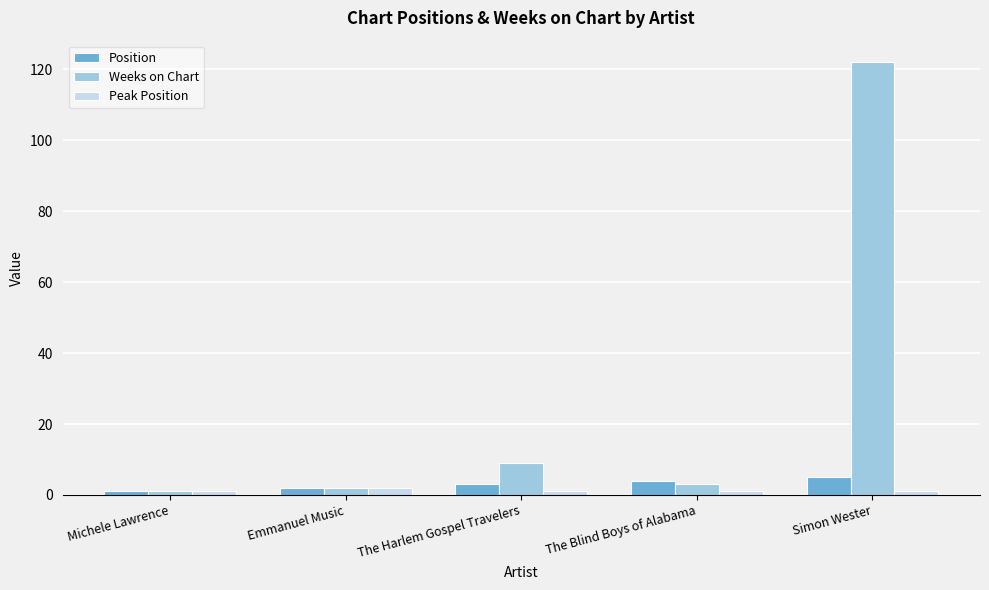

Which label corresponds to the largest value in the chart?

Simon Wester